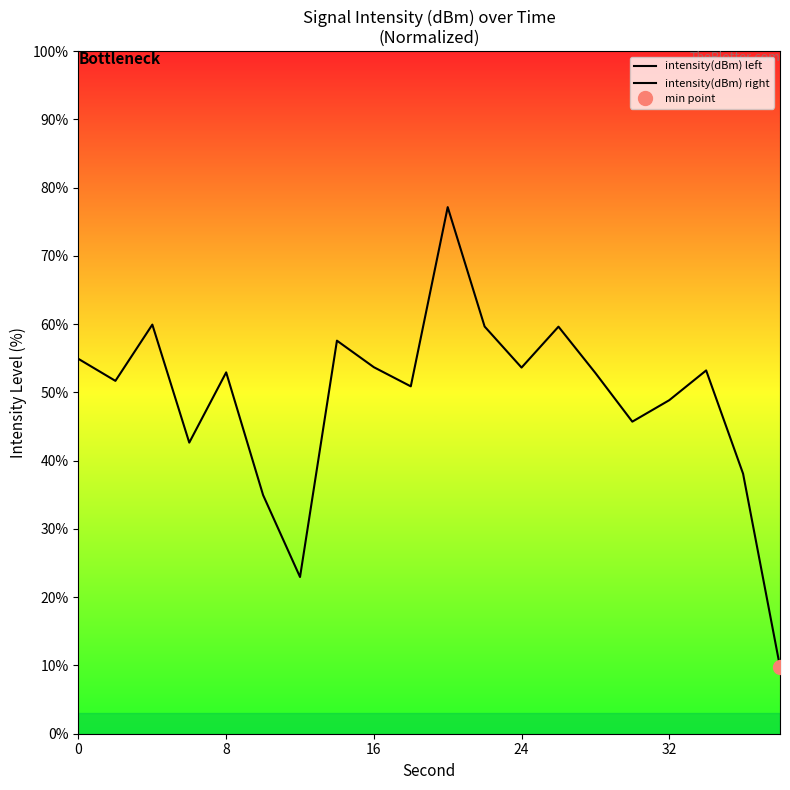

True or false: the data has more than 0 interior local peaks.

True